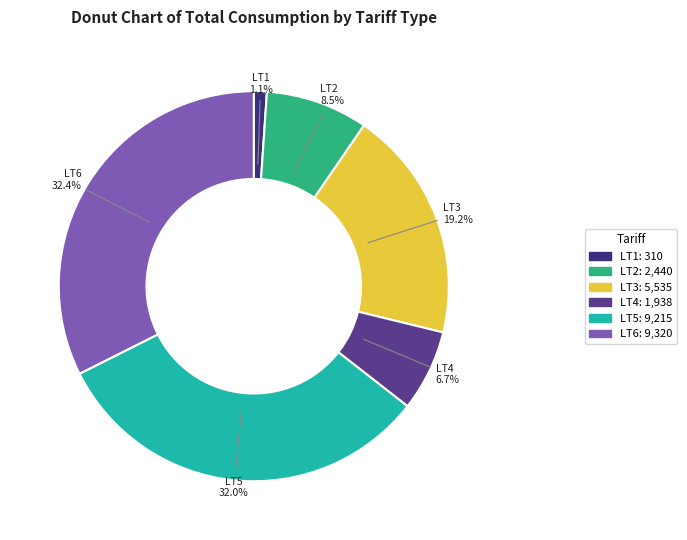

Which category has the smallest portion of the pie?

LT1